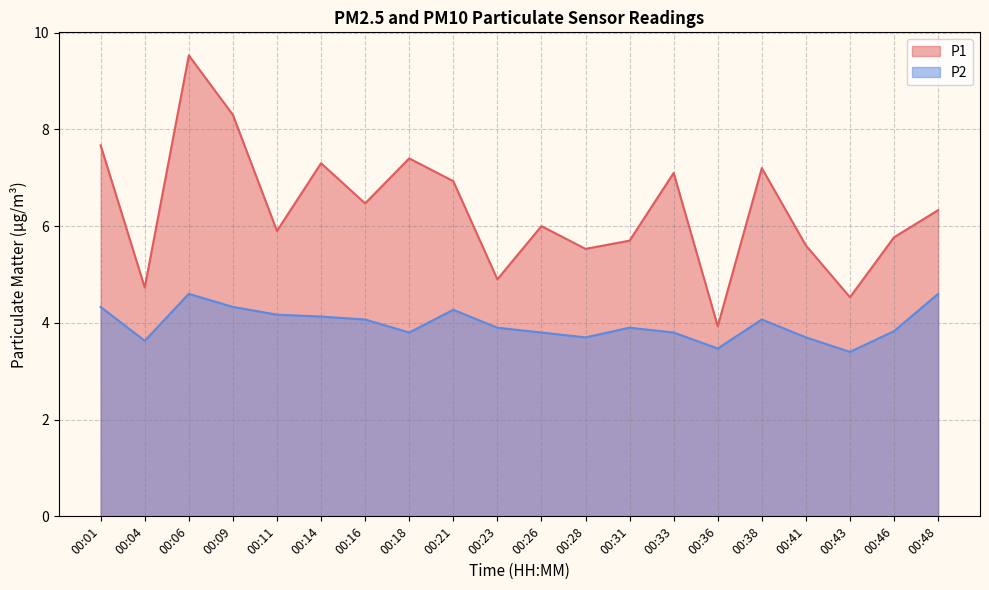

Where is the first local minimum for P2?

00:04